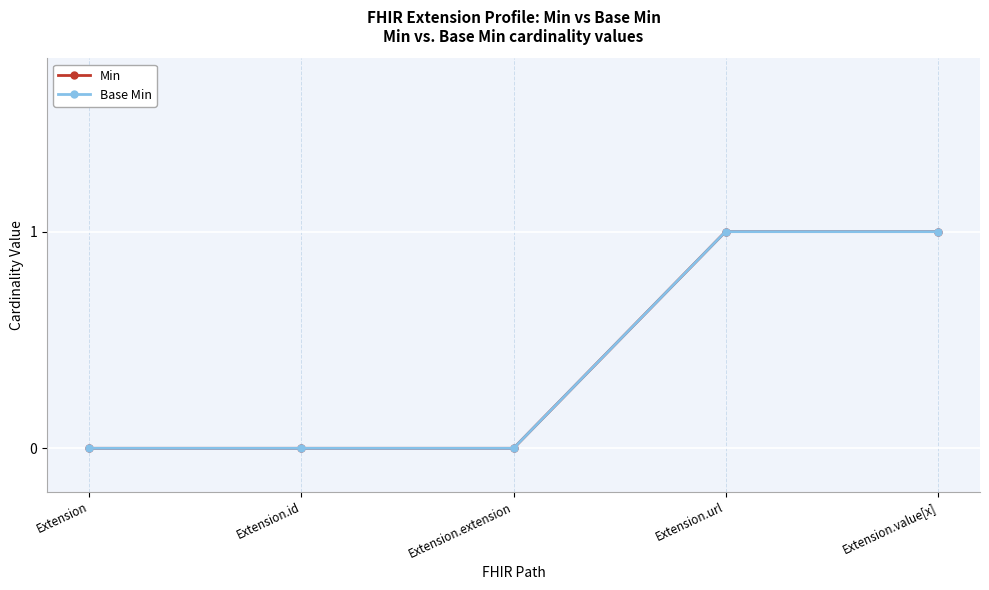

Reading right to left, list all the values displayed in this chart.

Min: 1	1	0	0	0
Base Min: 1	1	0	0	0